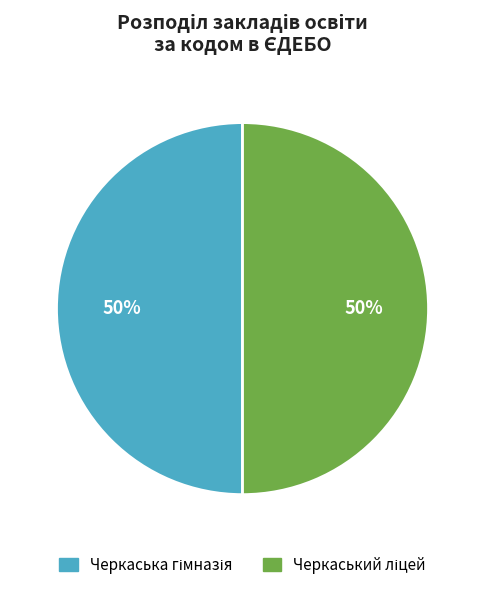

To the nearest percent, what is the average slice percentage?

50%